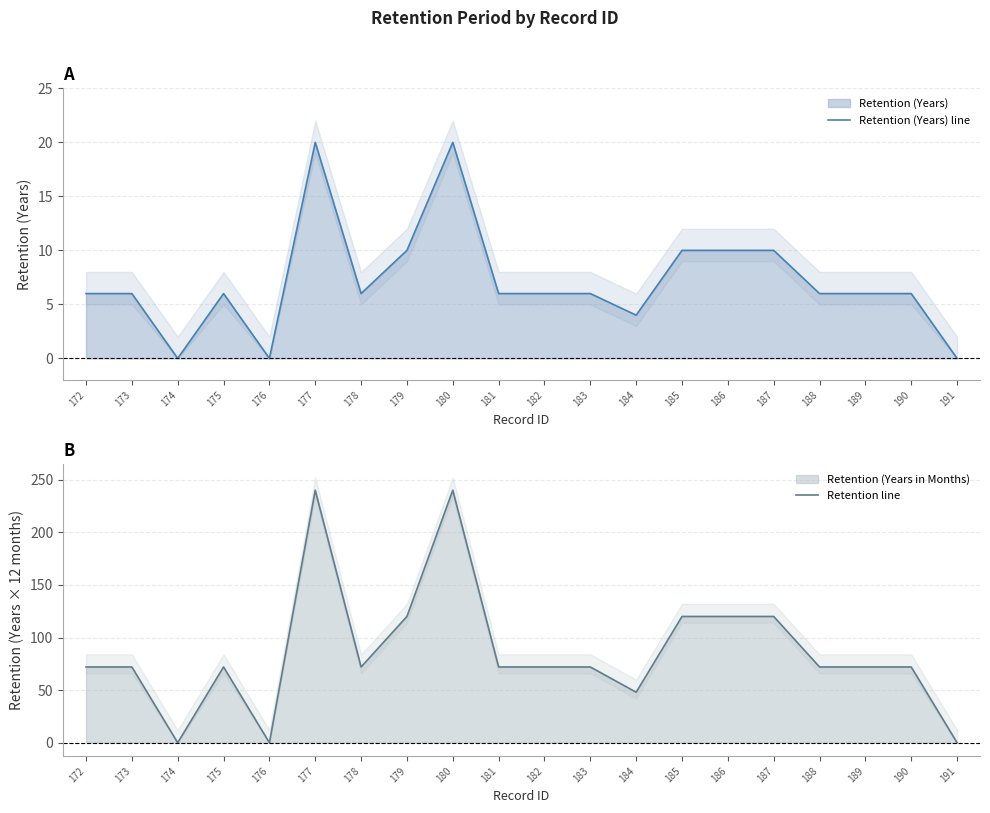

True or false: Retention line has more than 2 points higher than both neighbors.

True